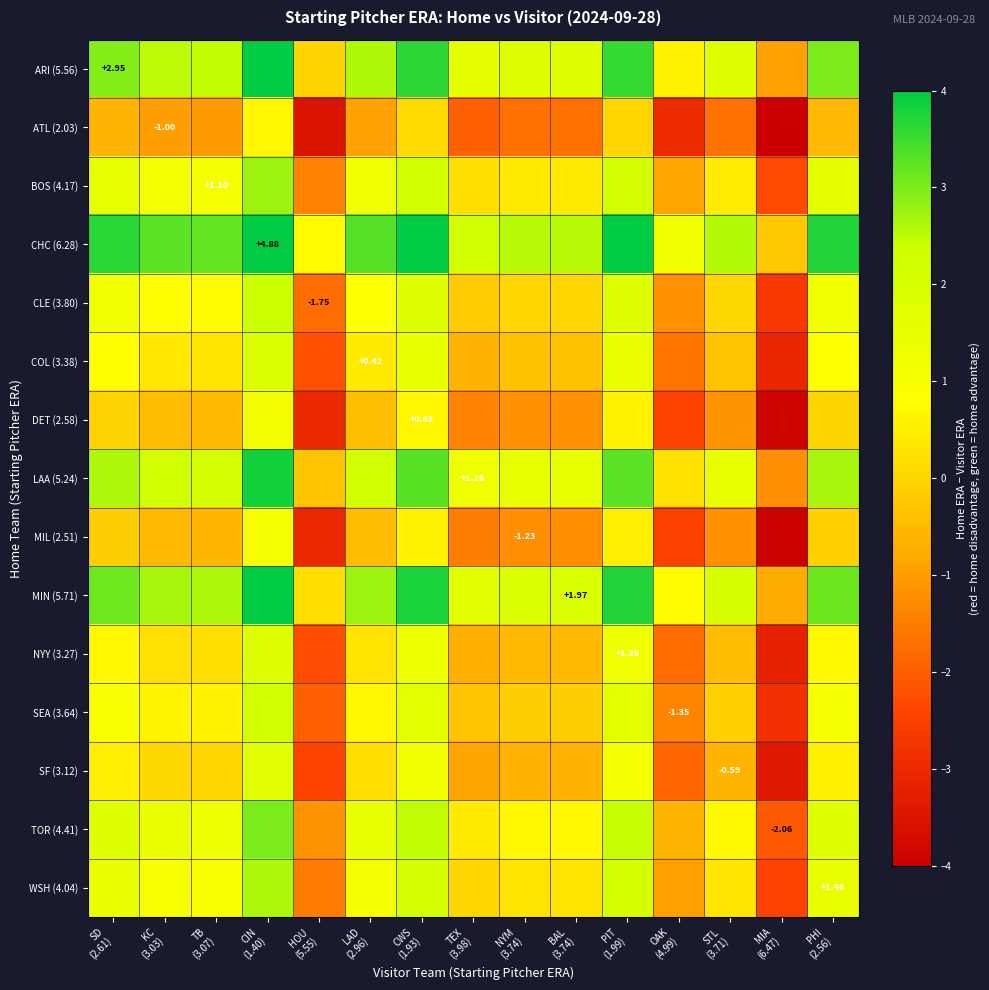

The value of COL (3.38) at CWS (1.93) is 1.4. True or false?

True